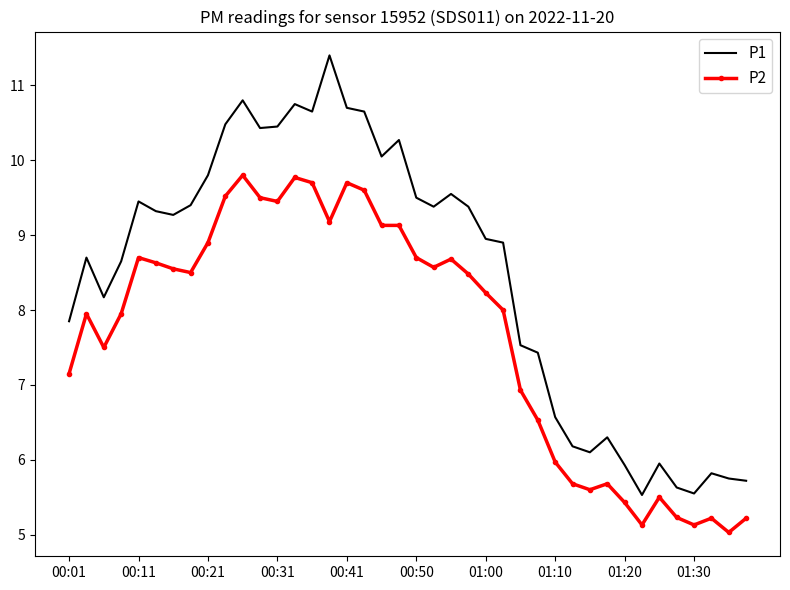

True or false: P2 and P1 intersect in this chart.

False